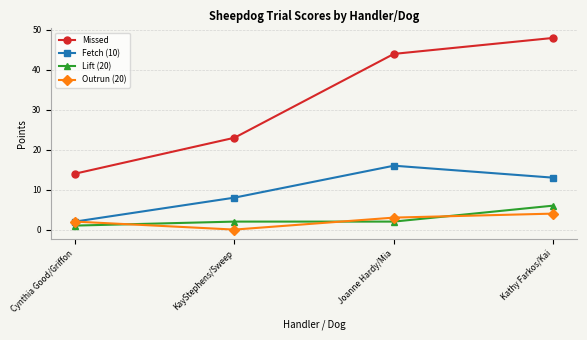

Reading left to right, transcribe all the data shown in this chart.

Missed: Cynthia Good/Griffon=14	KayStephens/Sweep=23	Joanne Hardy/Mia=44	Kathy Farkos/Kai=48
Fetch (10): Cynthia Good/Griffon=2	KayStephens/Sweep=8	Joanne Hardy/Mia=16	Kathy Farkos/Kai=13
Lift (20): Cynthia Good/Griffon=1	KayStephens/Sweep=2	Joanne Hardy/Mia=2	Kathy Farkos/Kai=6
Outrun (20): Cynthia Good/Griffon=2	KayStephens/Sweep=0	Joanne Hardy/Mia=3	Kathy Farkos/Kai=4